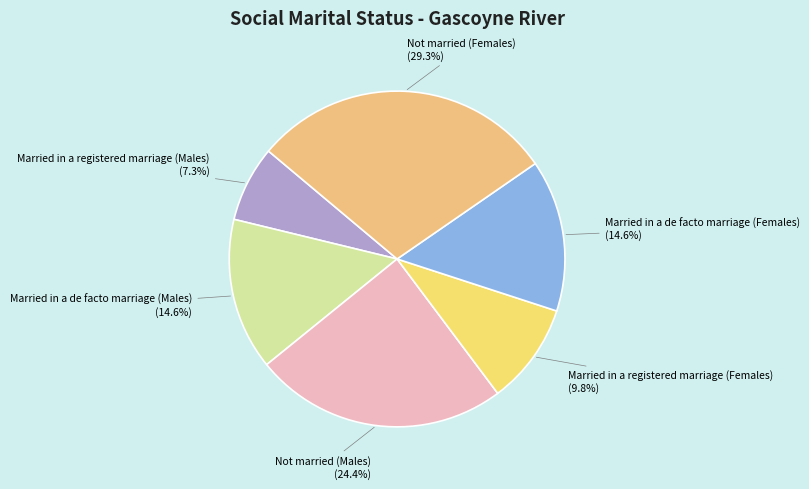

Approximately how many times larger is the value at Married in a de facto marriage (Females) compared to Married in a registered marriage (Males)?

2.0